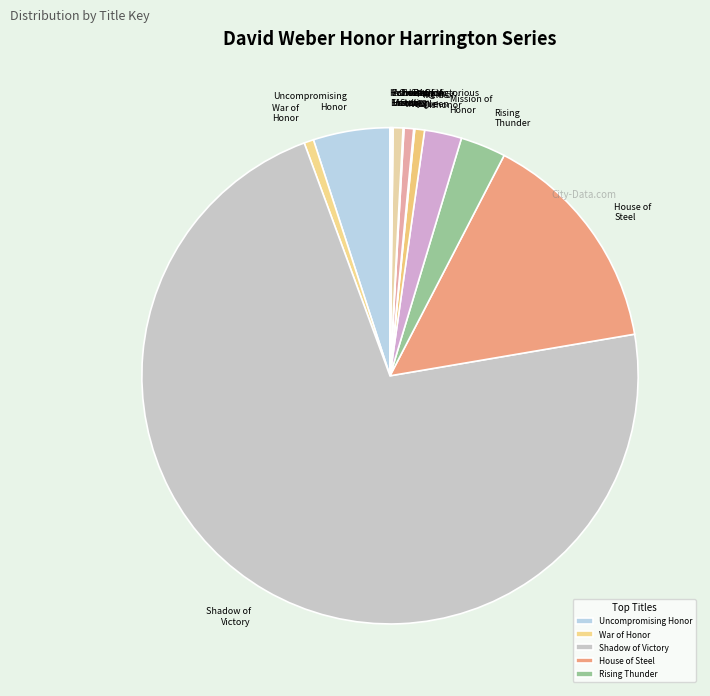

Is it true that Short Victorious War is 1% of the pie?

True